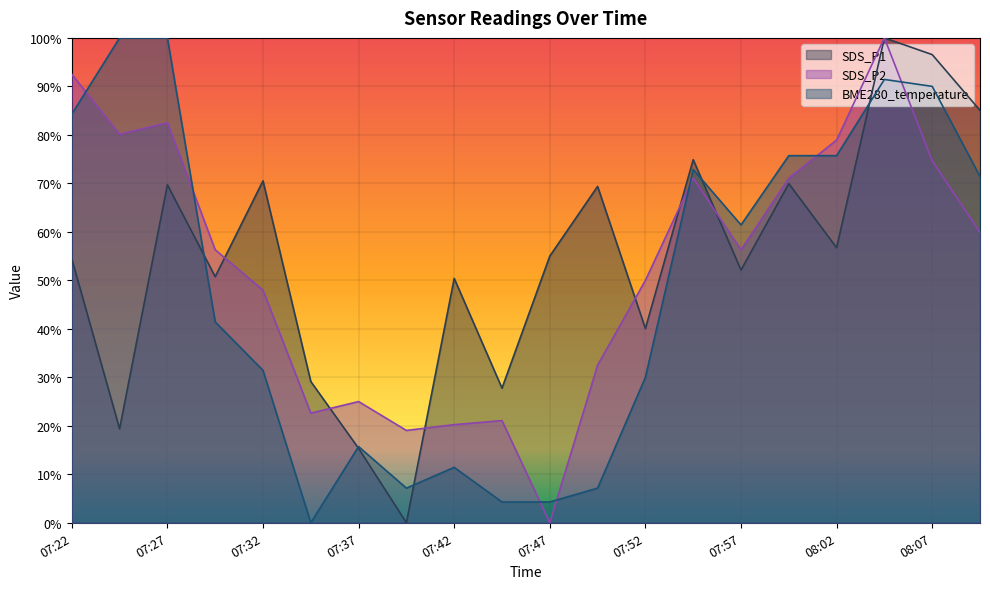

What is the label of the 20th point from the right?

07:22